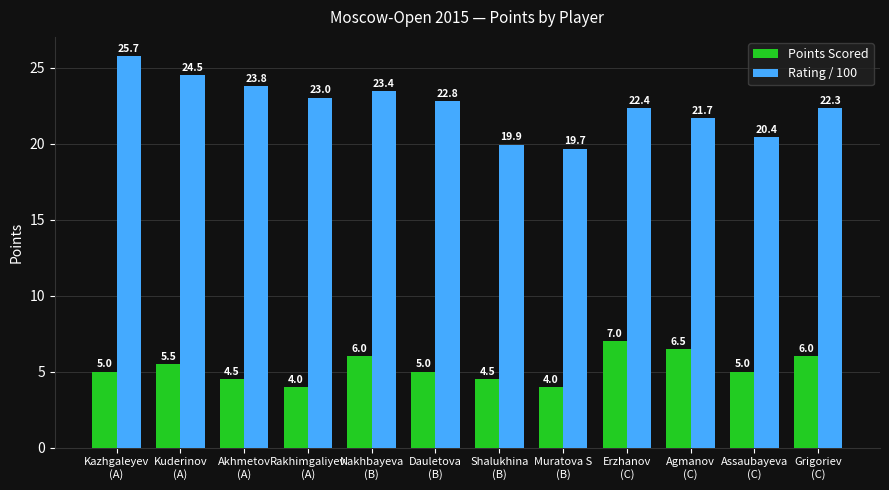

What is the sum of all Points Scored values?

63.0